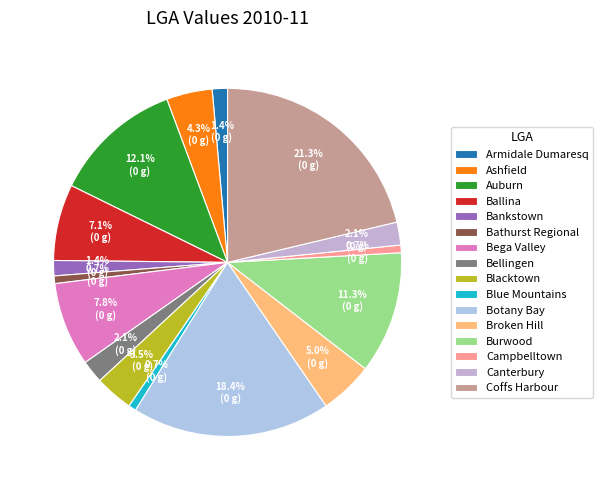

Which has a higher value, Auburn or Broken Hill?

Auburn